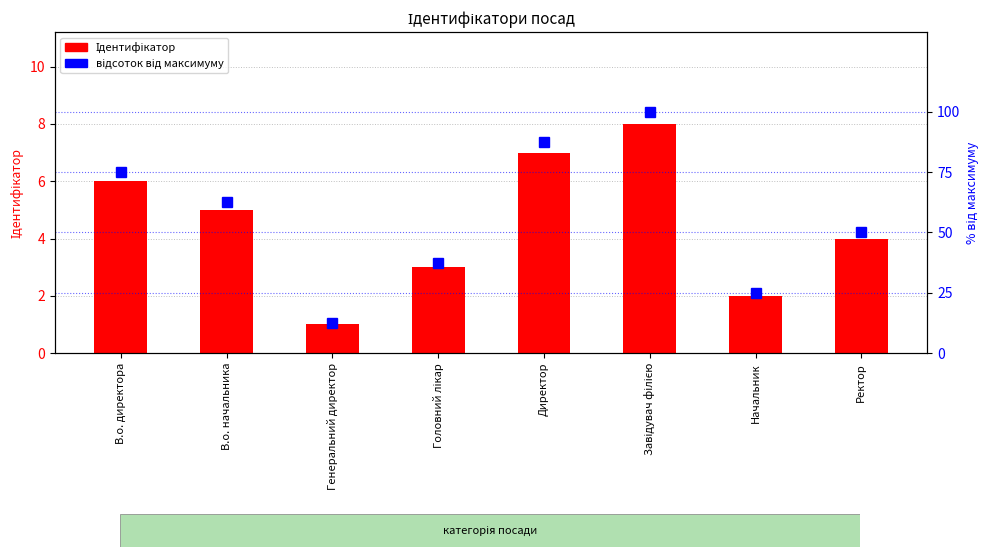

Where does the Ідентифікатор series first go above 5?

В.о. директора